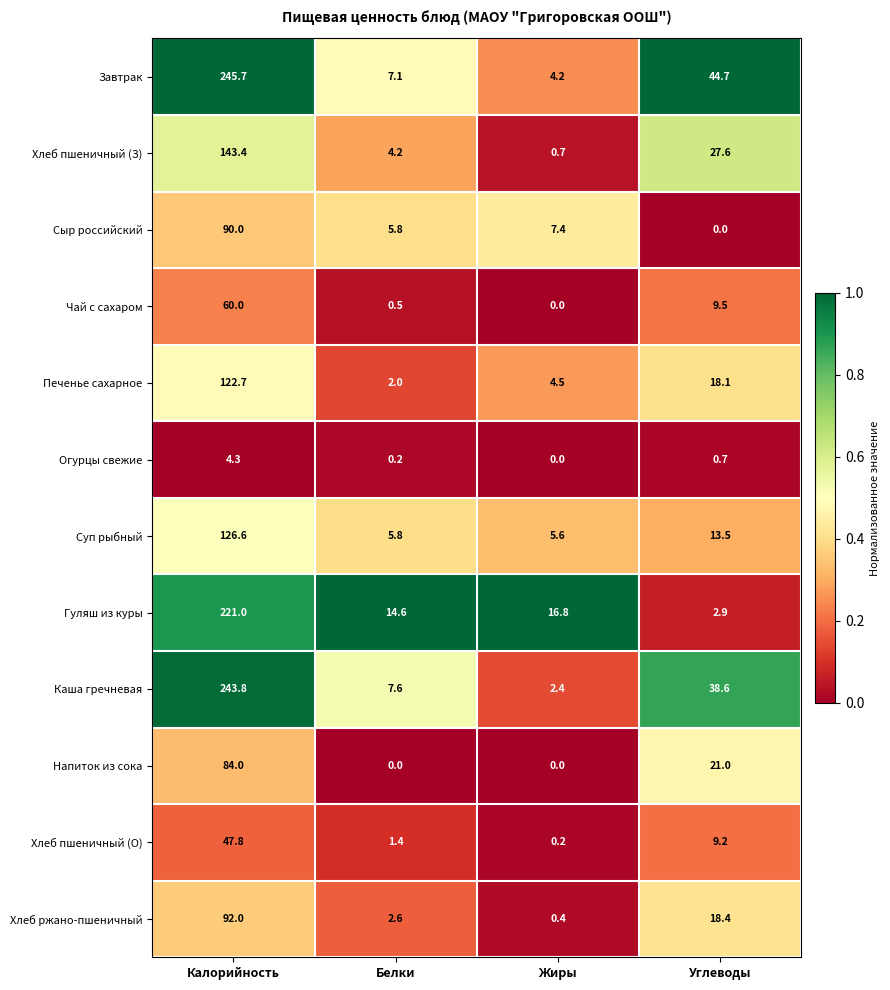

The value of Суп рыбный at Углеводы is 6.6. True or false?

False